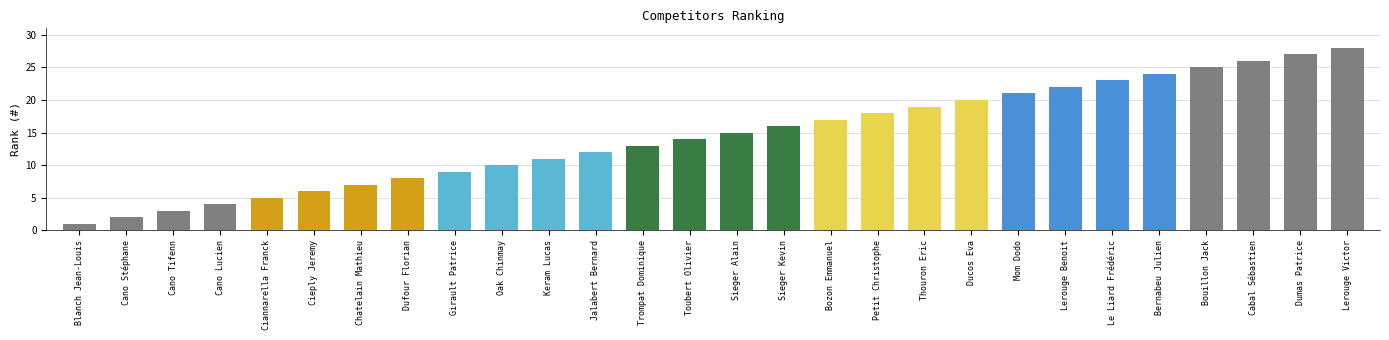

What is the sum of the values at Thouron Eric and Sieger Alain?

34